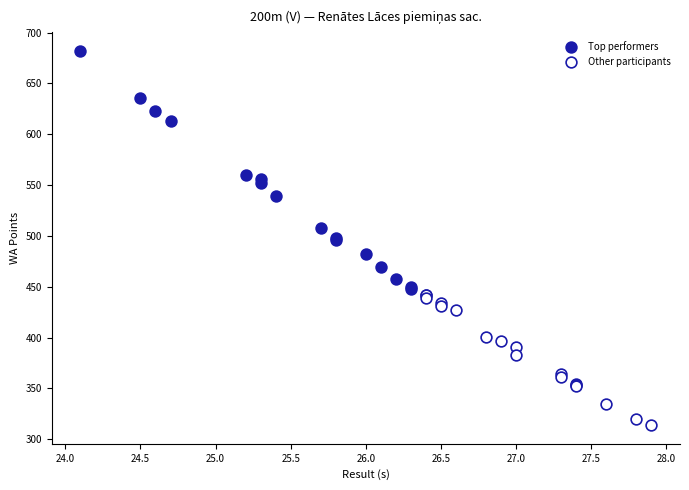

Which series has the largest Y range (max minus min)?

Top performers